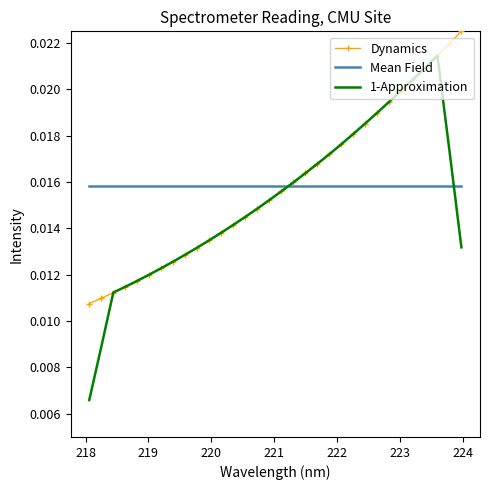

Which series has the largest range (max minus min)?

1-Approximation